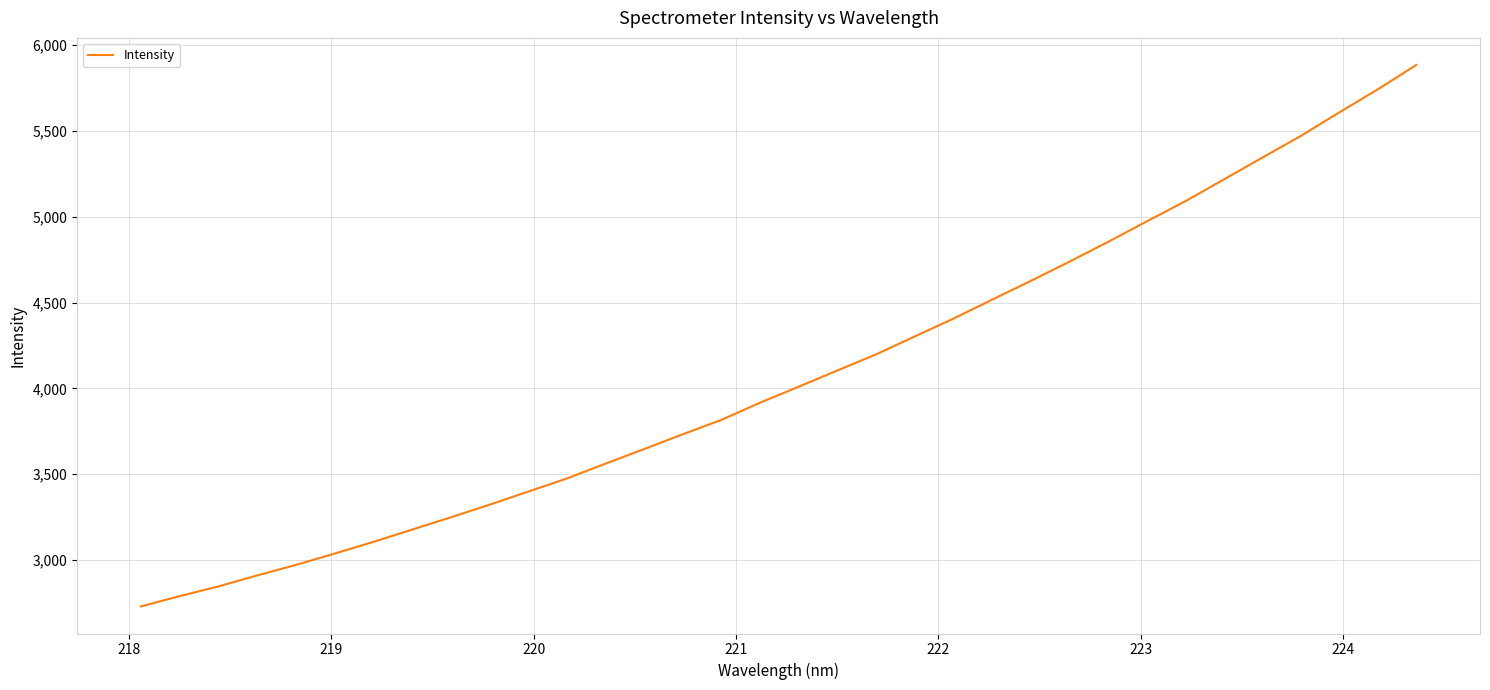

Does the chart display data point markers on the line(s)?

No